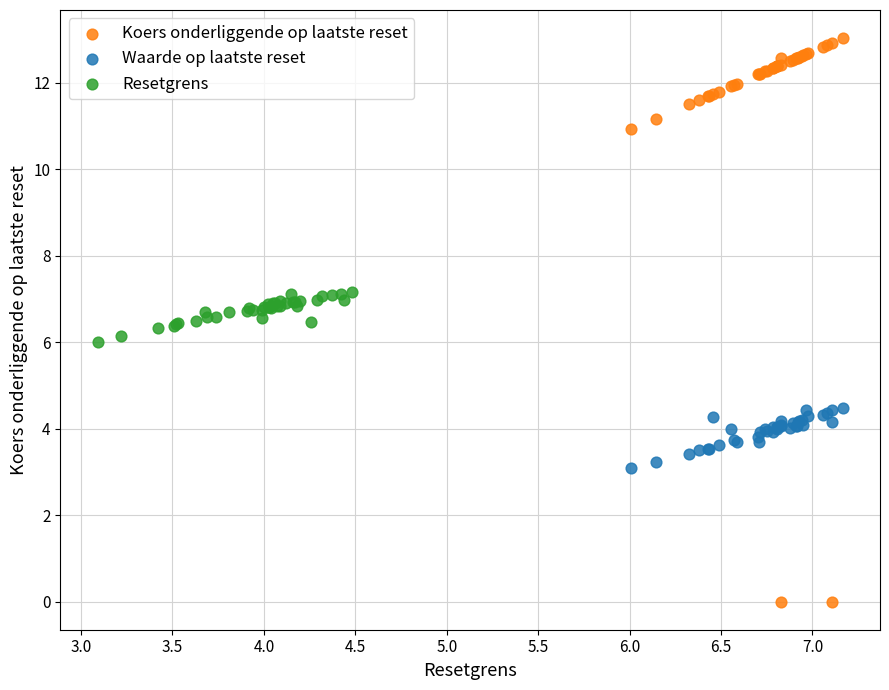

Which series reaches the maximum Y coordinate?

Koers onderliggende op laatste reset